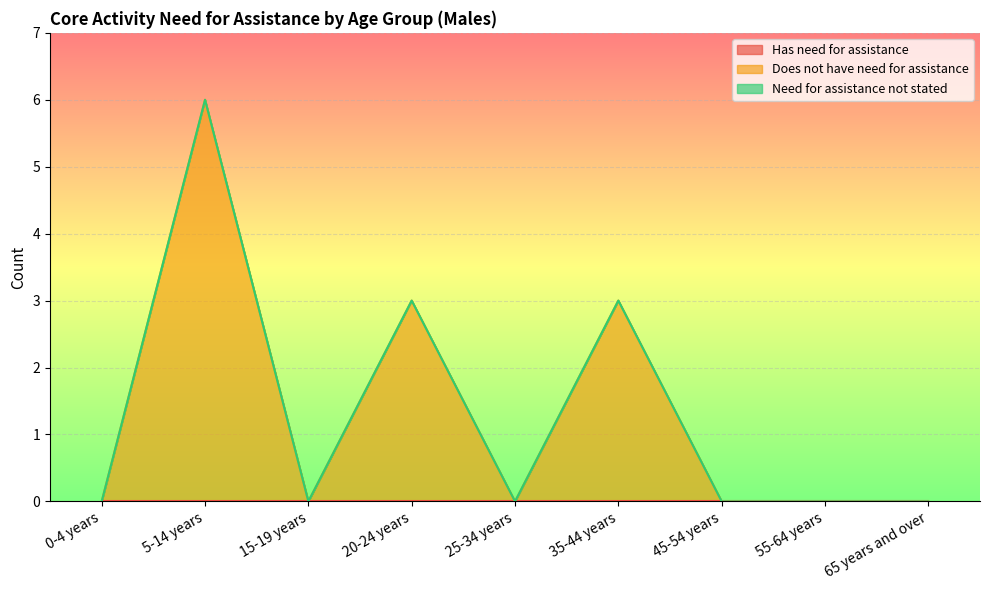

Which series has the widest spread of values?

Does not have need for assistance